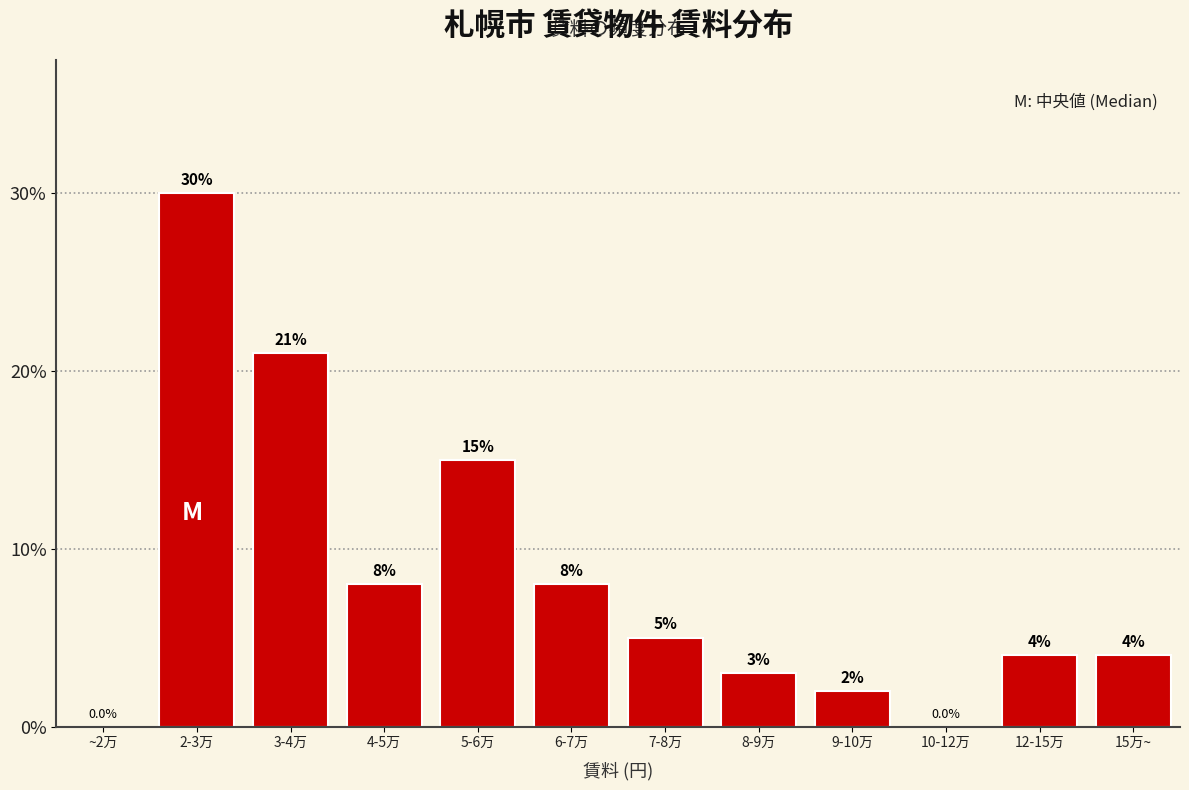

Reading right to left, what are all the values shown in this chart?

15万~=4	12-15万=4	10-12万=0	9-10万=2	8-9万=3	7-8万=5	6-7万=8	5-6万=15	4-5万=8	3-4万=21	2-3万=30	~2万=0